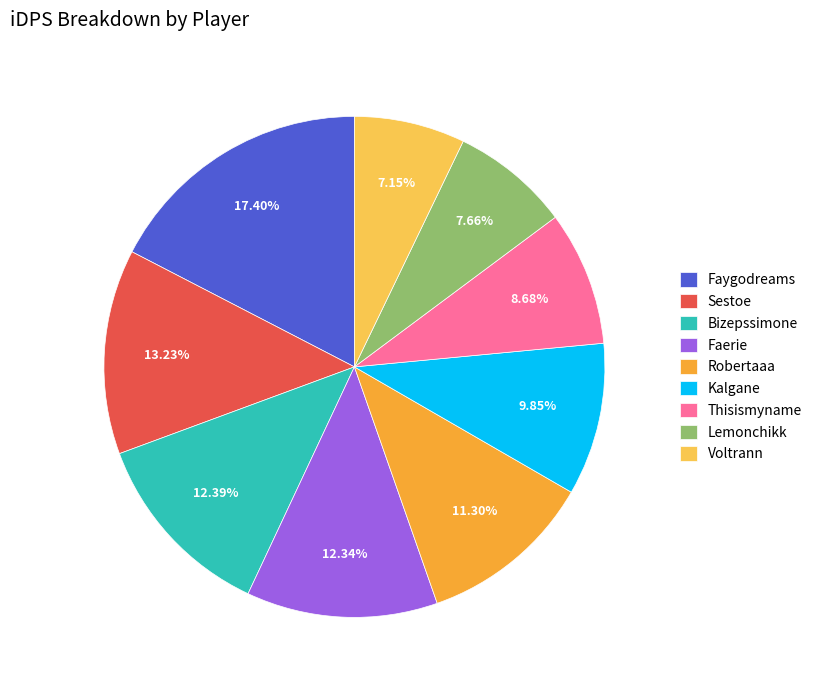

What is the largest slice in the pie chart?

Faygodreams